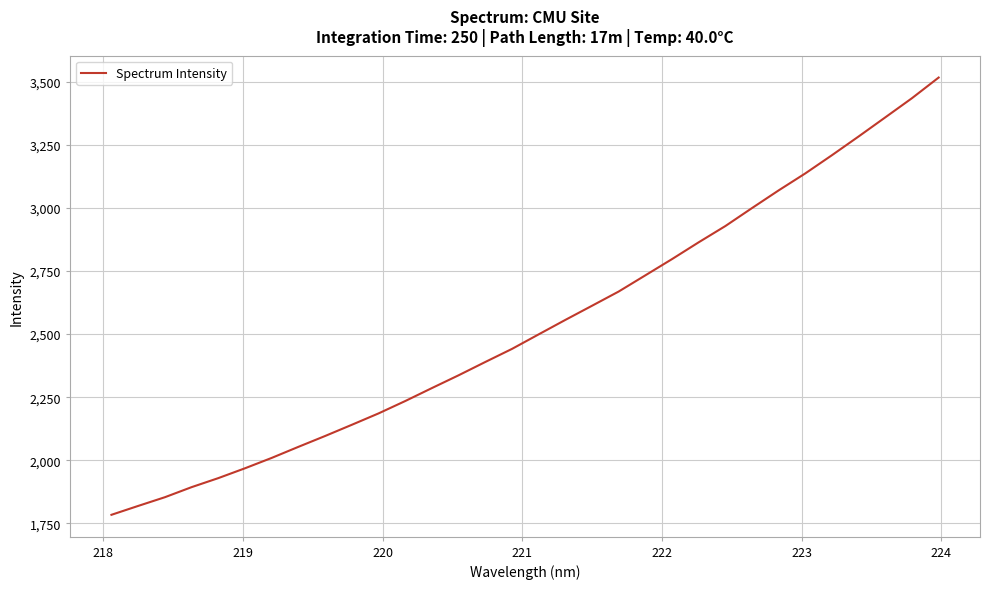

True or false: there are more than 2 points higher than both neighbors.

False